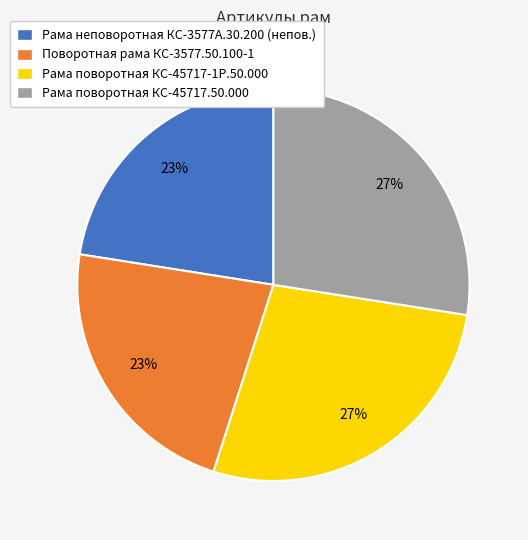

Does Рама неповоротная КС-3577А.30.200 account for over 50% of the chart?

No